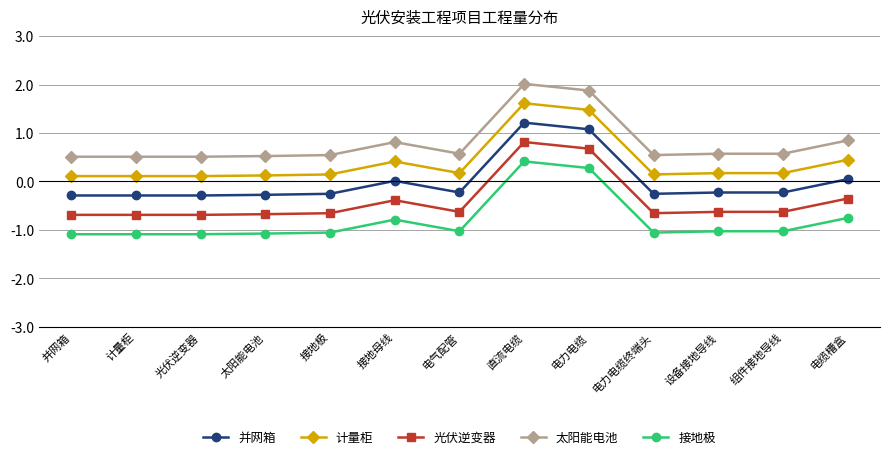

What position from the left is 光伏逆变器?

3